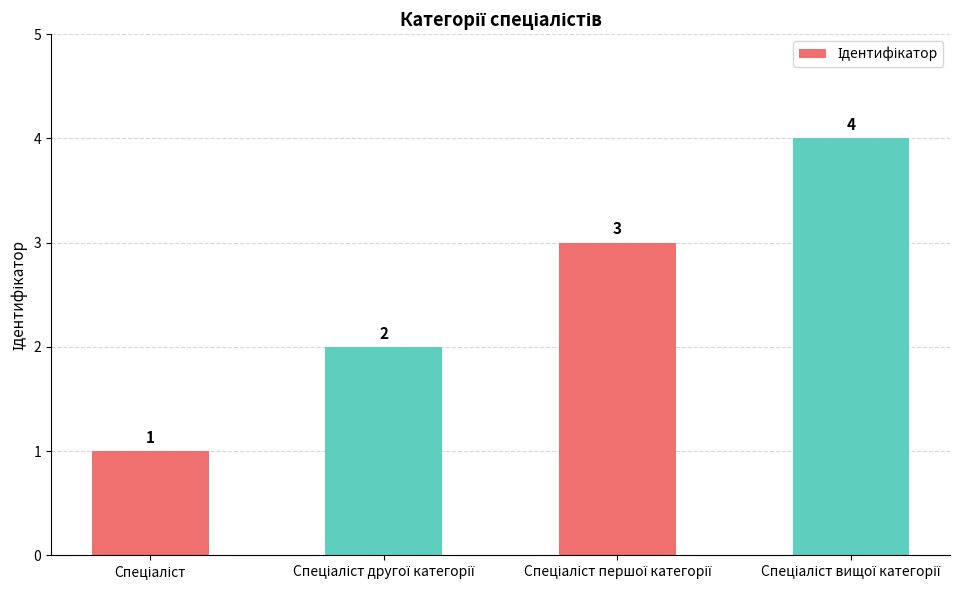

What is the minimum value shown in the chart?

1